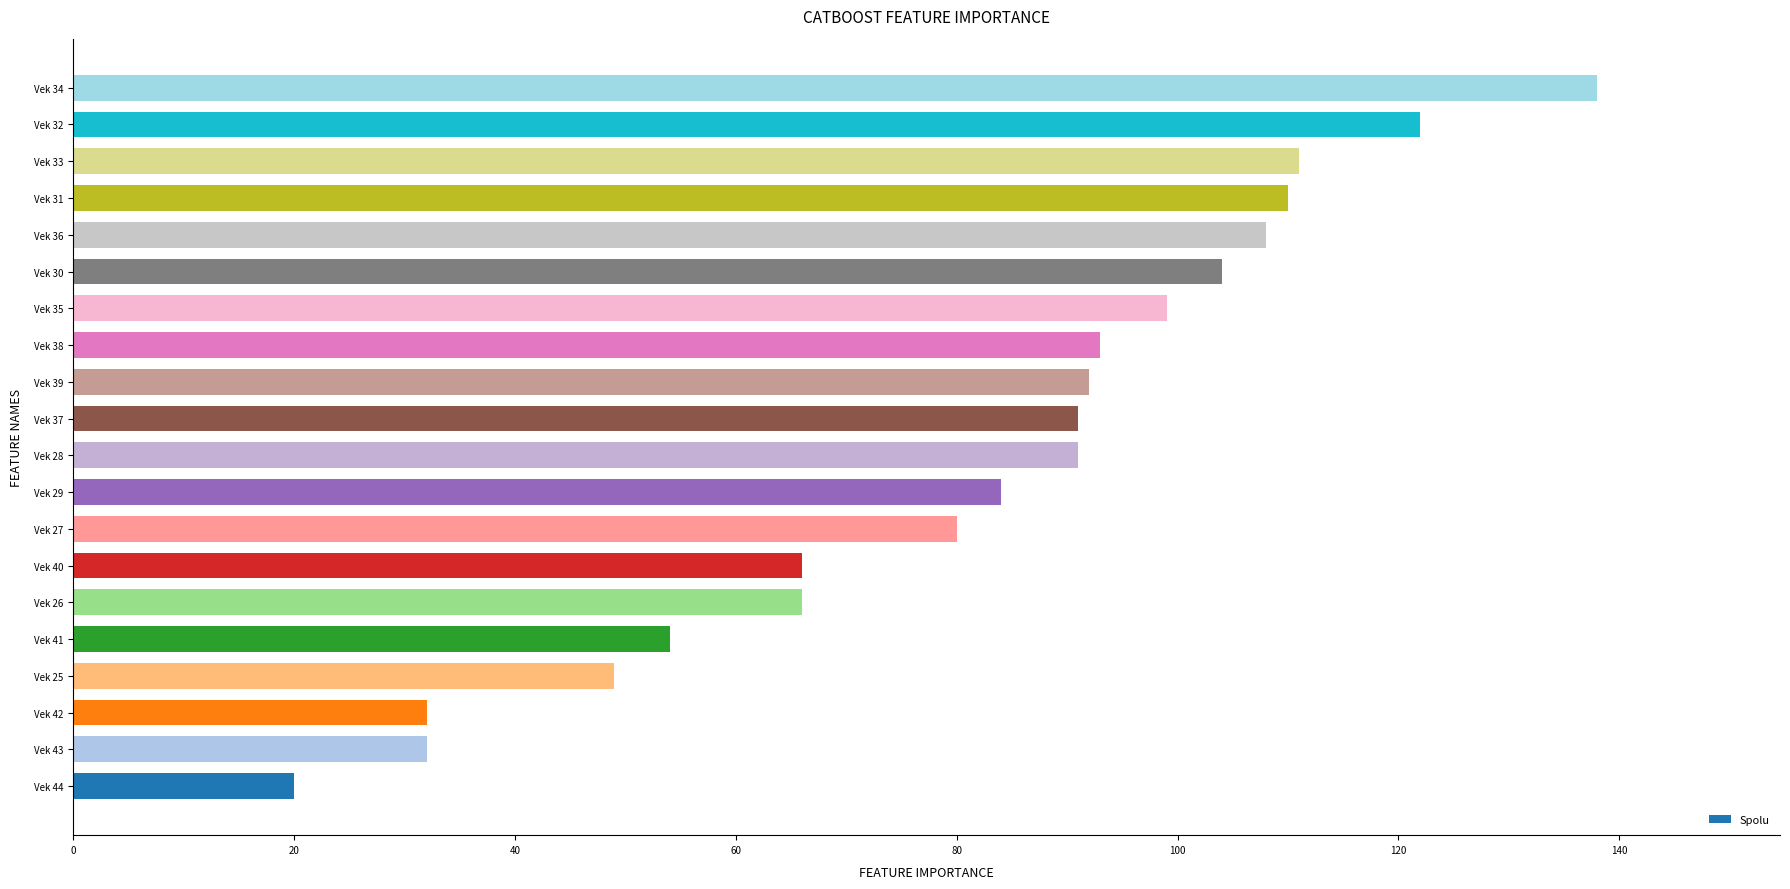

What is the maximum value shown in the chart?

138